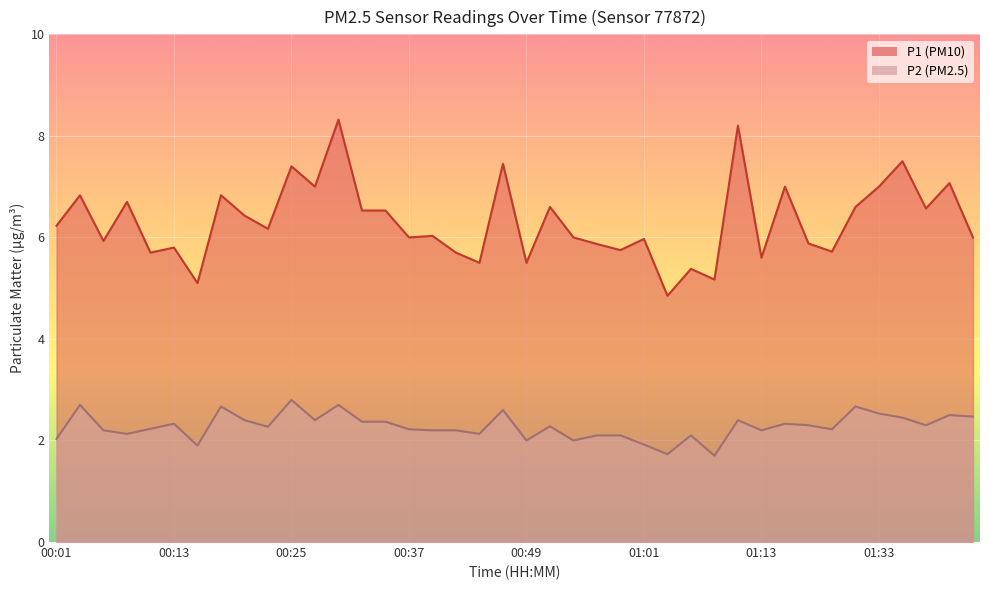

Reading left to right, transcribe all the data shown in this chart.

P1: 00:01=6.2	00:03=6.8	00:06=5.9	00:08=6.7	00:10=5.7	00:13=5.8	00:15=5.1	00:18=6.8	00:20=6.4	00:22=6.2	00:25=7.4	00:27=7.0	00:30=8.3	00:32=6.5	00:35=6.5	00:37=6.0	00:39=6.0	00:42=5.7	00:44=5.5	00:47=7.5	00:49=5.5	00:52=6.6	00:54=6.0	00:56=5.9	00:59=5.8	01:01=6.0	01:04=4.8	01:06=5.4	01:09=5.2	01:11=8.2	01:13=5.6	01:16=7.0	01:18=5.9	01:23=5.7	01:31=6.6	01:33=7.0	01:39=7.5	01:41=6.6	01:46=7.1	01:49=6.0
P2: 00:01=2.0	00:03=2.7	00:06=2.2	00:08=2.1	00:10=2.2	00:13=2.3	00:15=1.9	00:18=2.7	00:20=2.4	00:22=2.3	00:25=2.8	00:27=2.4	00:30=2.7	00:32=2.4	00:35=2.4	00:37=2.2	00:39=2.2	00:42=2.2	00:44=2.1	00:47=2.6	00:49=2.0	00:52=2.3	00:54=2.0	00:56=2.1	00:59=2.1	01:01=1.9	01:04=1.7	01:06=2.1	01:09=1.7	01:11=2.4	01:13=2.2	01:16=2.3	01:18=2.3	01:23=2.2	01:31=2.7	01:33=2.5	01:39=2.5	01:41=2.3	01:46=2.5	01:49=2.5